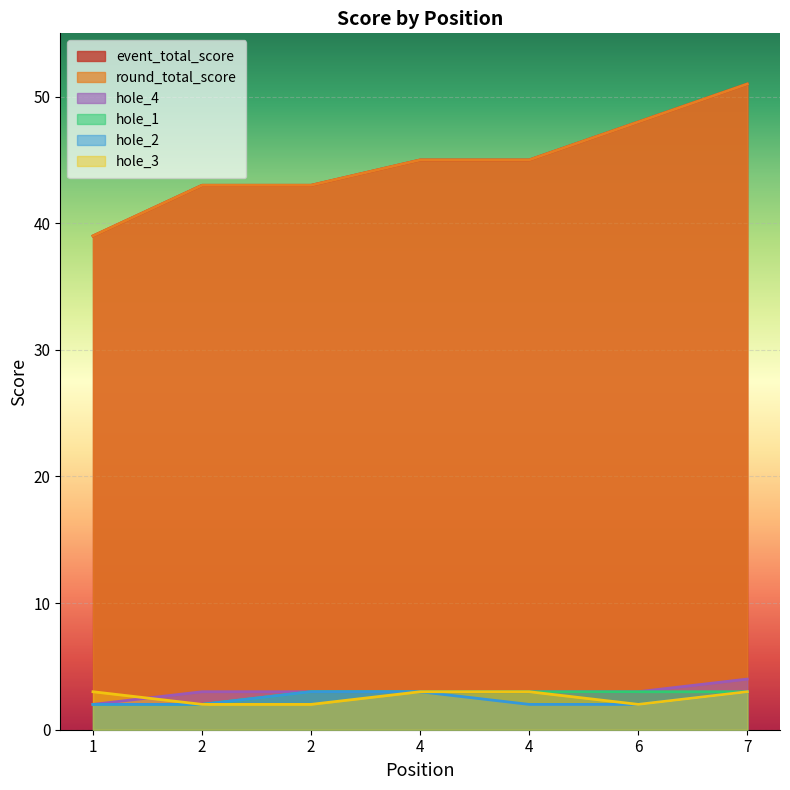

Is it true that event_total_score equals 70 at 2?

False